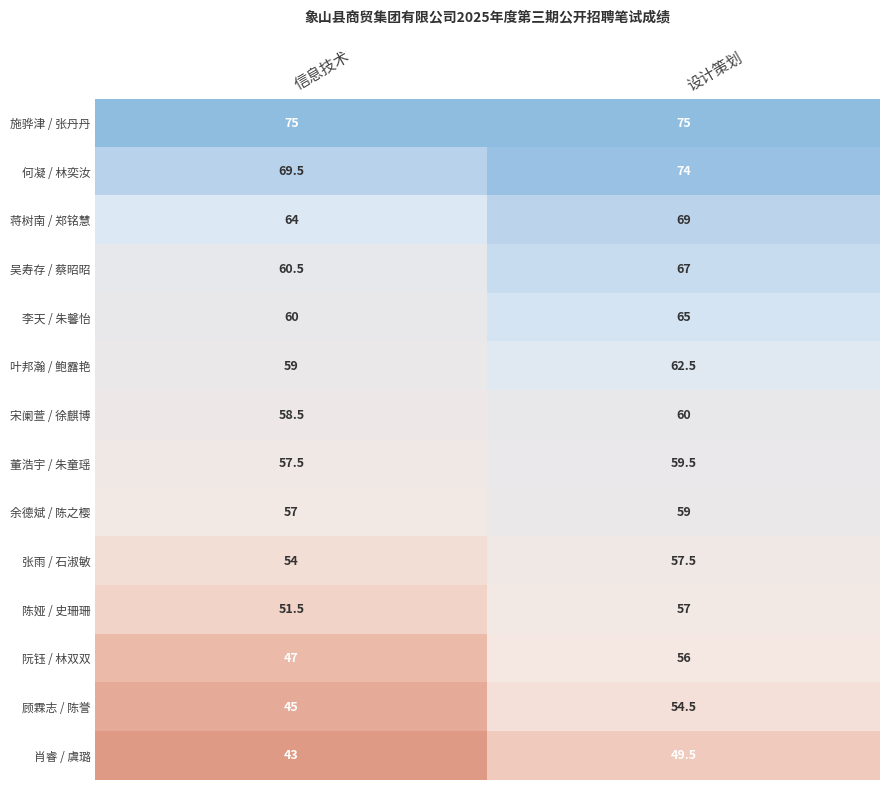

At which label is 肖睿 / 虞璐 closest to 46?

信息技术